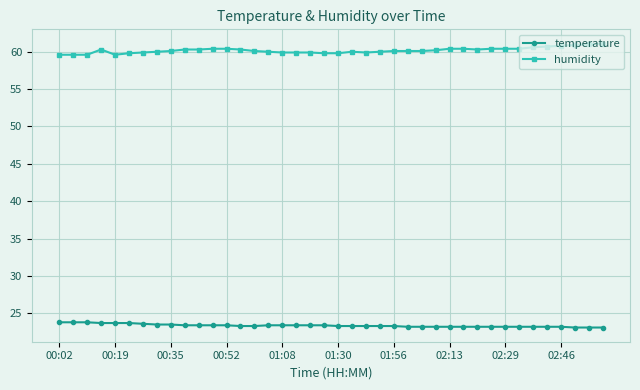

What is the smallest value displayed?

23.1